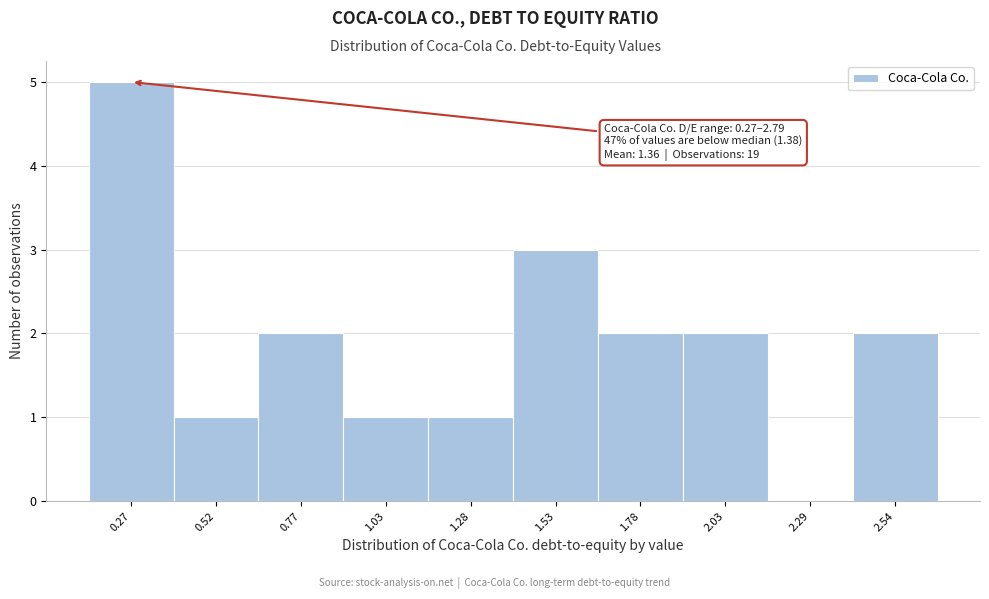

Reading right to left, transcribe all the data shown in this chart.

2.54=2	2.29=0	2.03=2	1.78=2	1.53=3	1.28=1	1.03=1	0.77=2	0.52=1	0.27=5